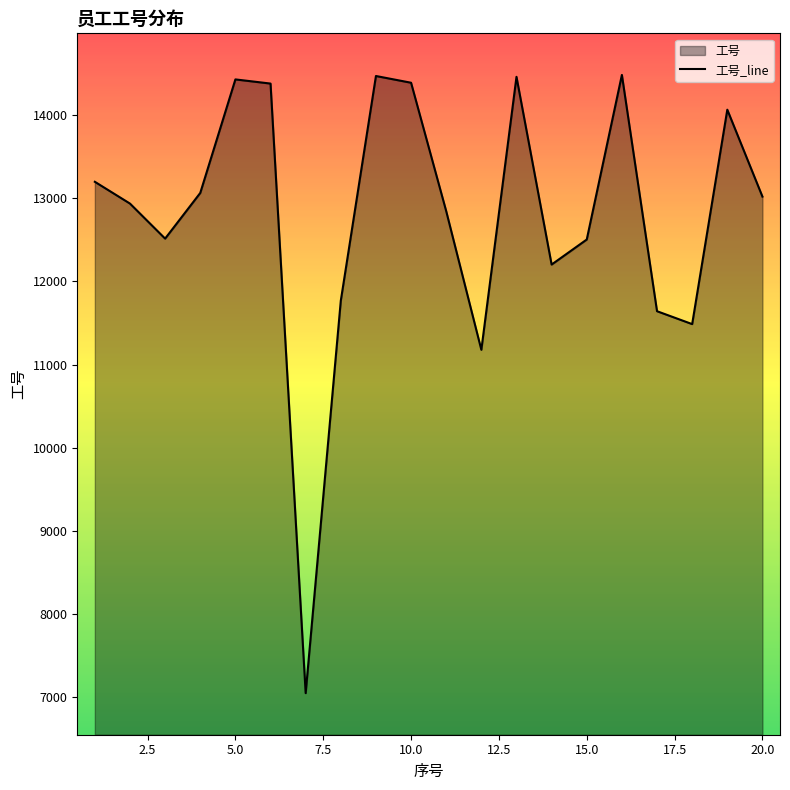

Rank the categories by value from highest to lowest.

16, 9, 13, 5, 10, 6, 19, 1, 4, 20, 2, 11, 3, 15, 14, 8, 17, 18, 12, 7